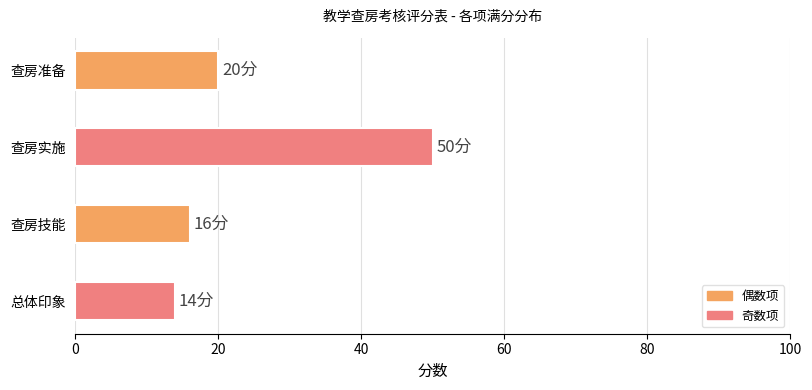

The chart shows a value of 20 at 查房准备. True or false?

True